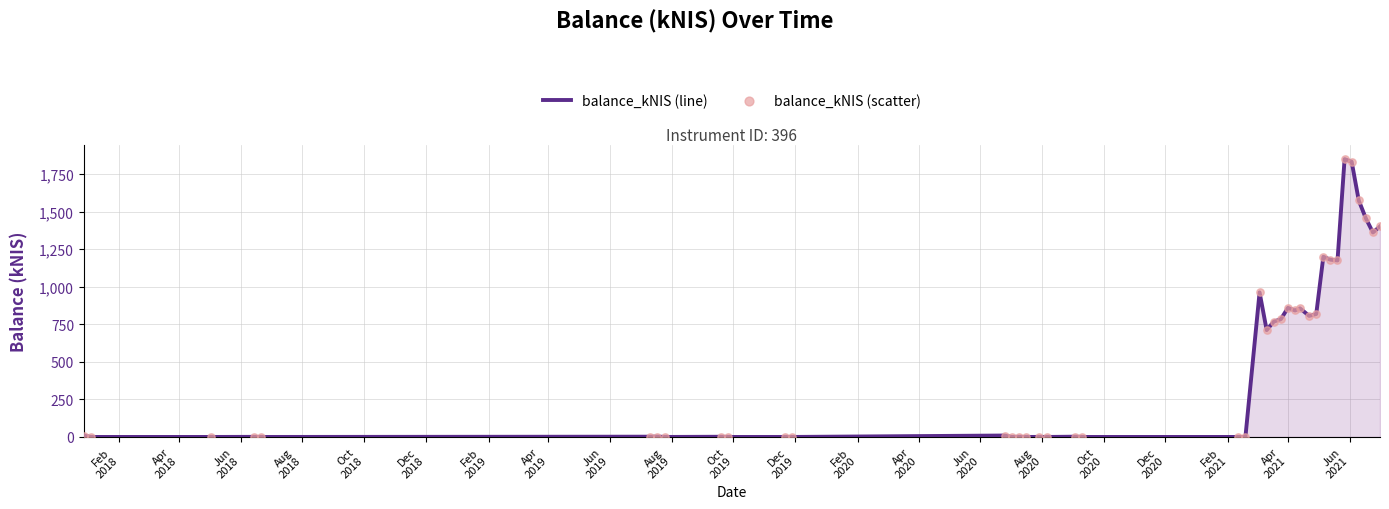

What is the greatest value displayed?

1850.7